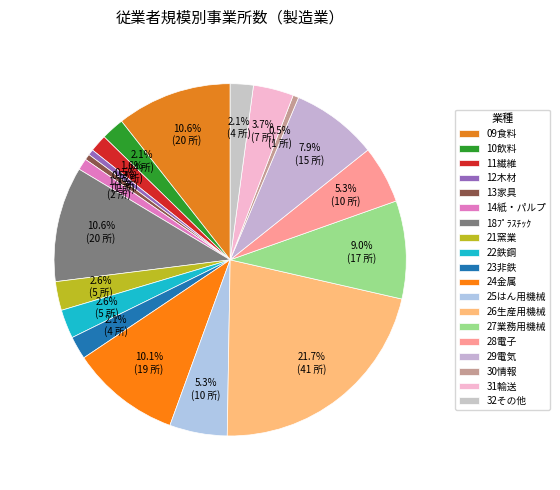

Does any single category account for the majority?

No